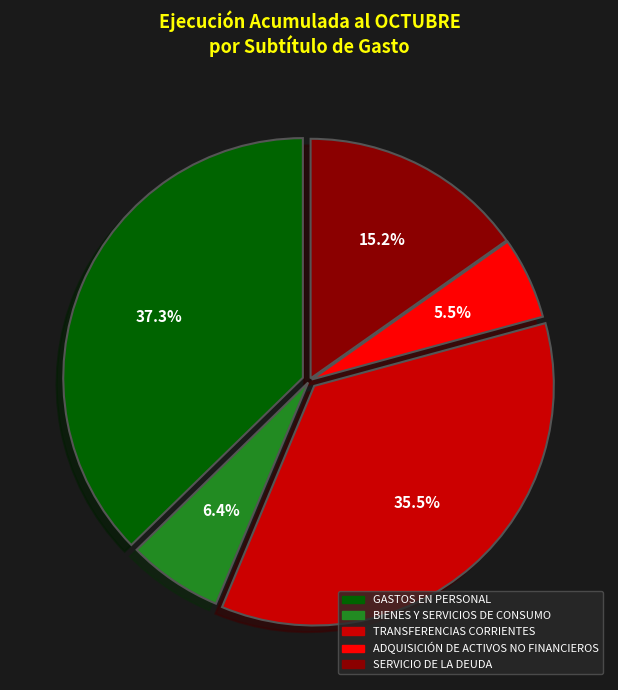

What percentage is NOT represented by TRANSFERENCIAS CORRIENTES?

64.5%